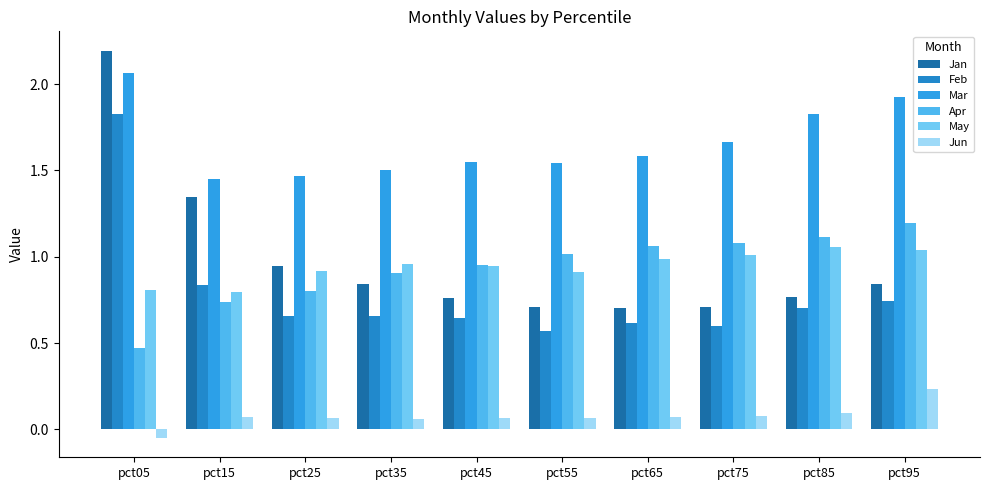

Between pct15 and pct95, which series saw the biggest shift?

Jan